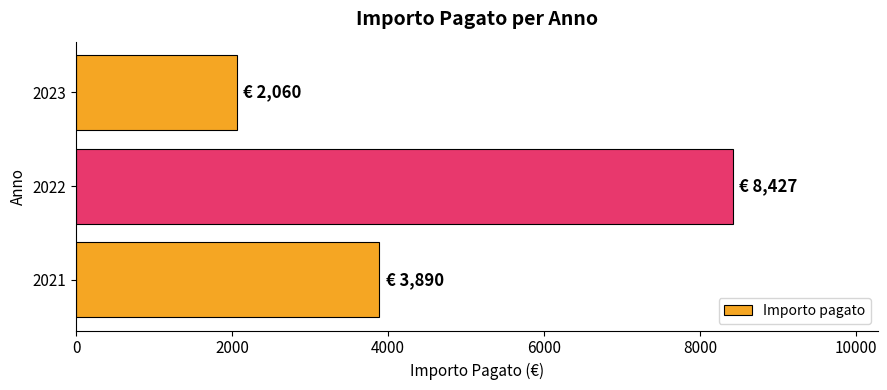

Is it true that the value at 2021 is 3890?

True